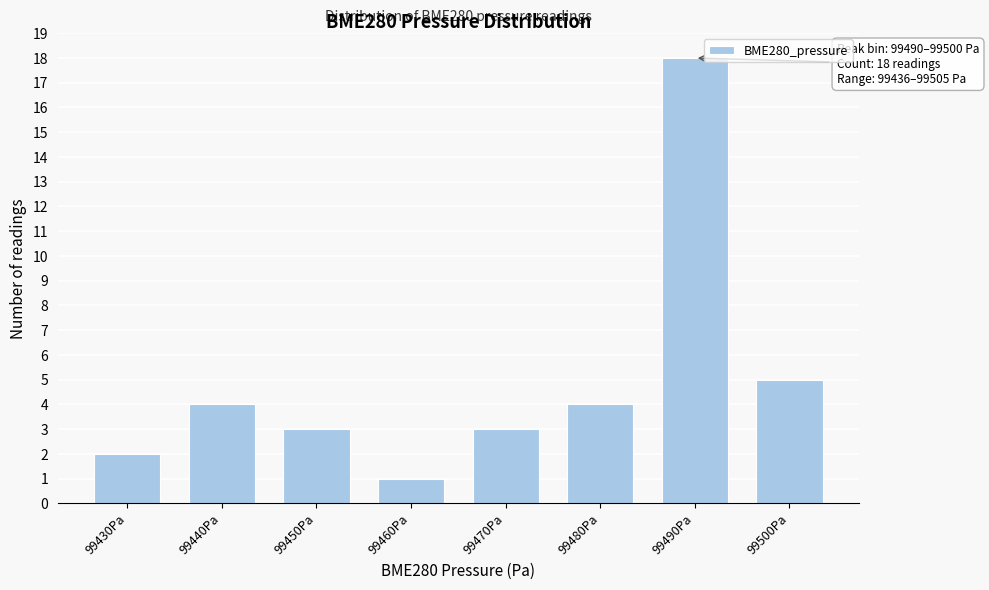

Reading right to left, what are all the values shown in this chart?

5	18	4	3	1	3	4	2